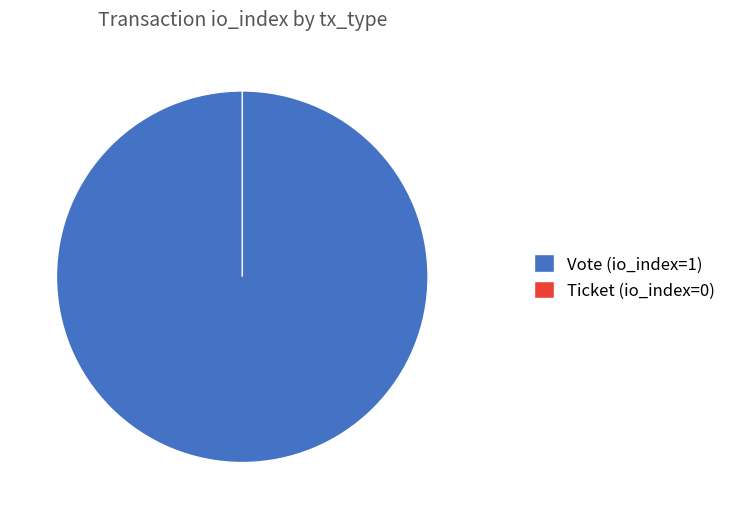

True or false: Vote accounts for 88% of the total.

False